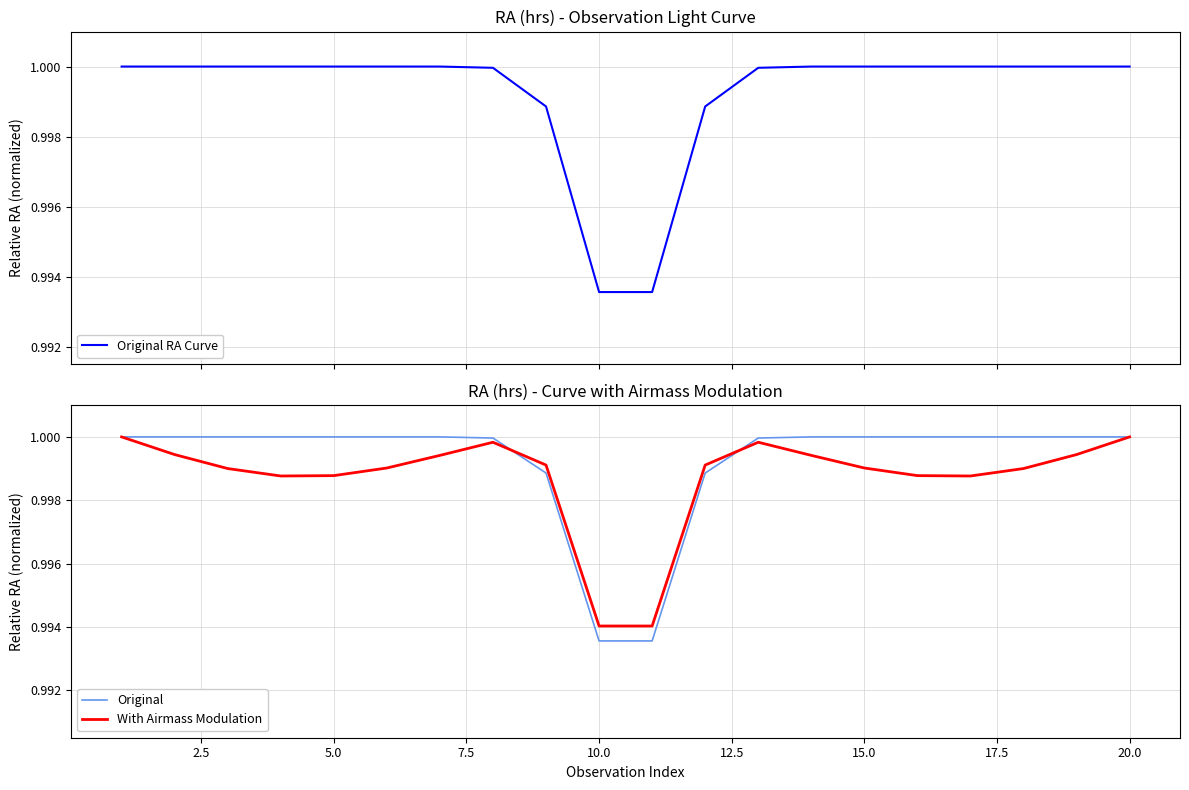

The Original RA Curve series shows 1.6 at 2.5. True or false?

False